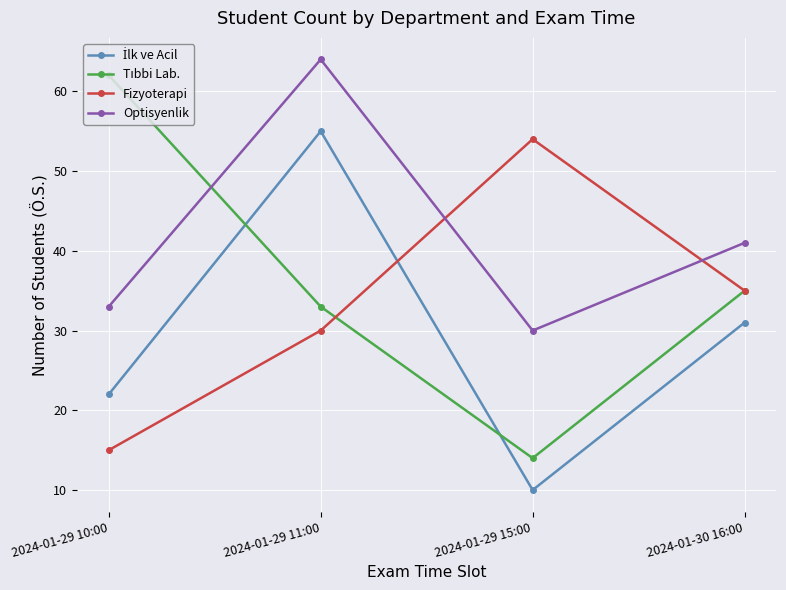

Rank the categories by Fizyoterapi value from lowest to highest.

2024-01-29 10:00, 2024-01-29 11:00, 2024-01-30 16:00, 2024-01-29 15:00